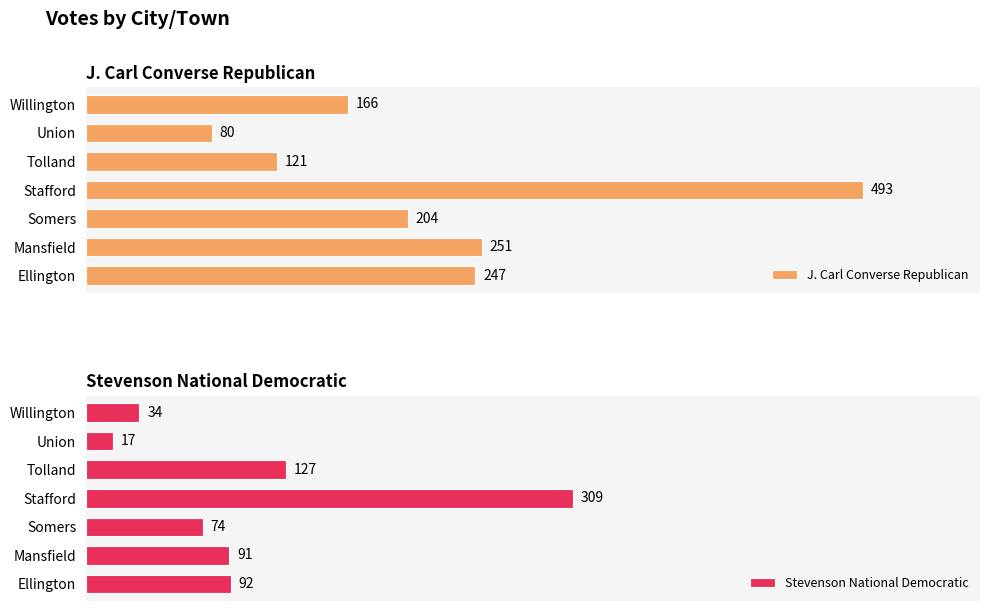

How many data points in Stevenson National Democratic are above 91?

3